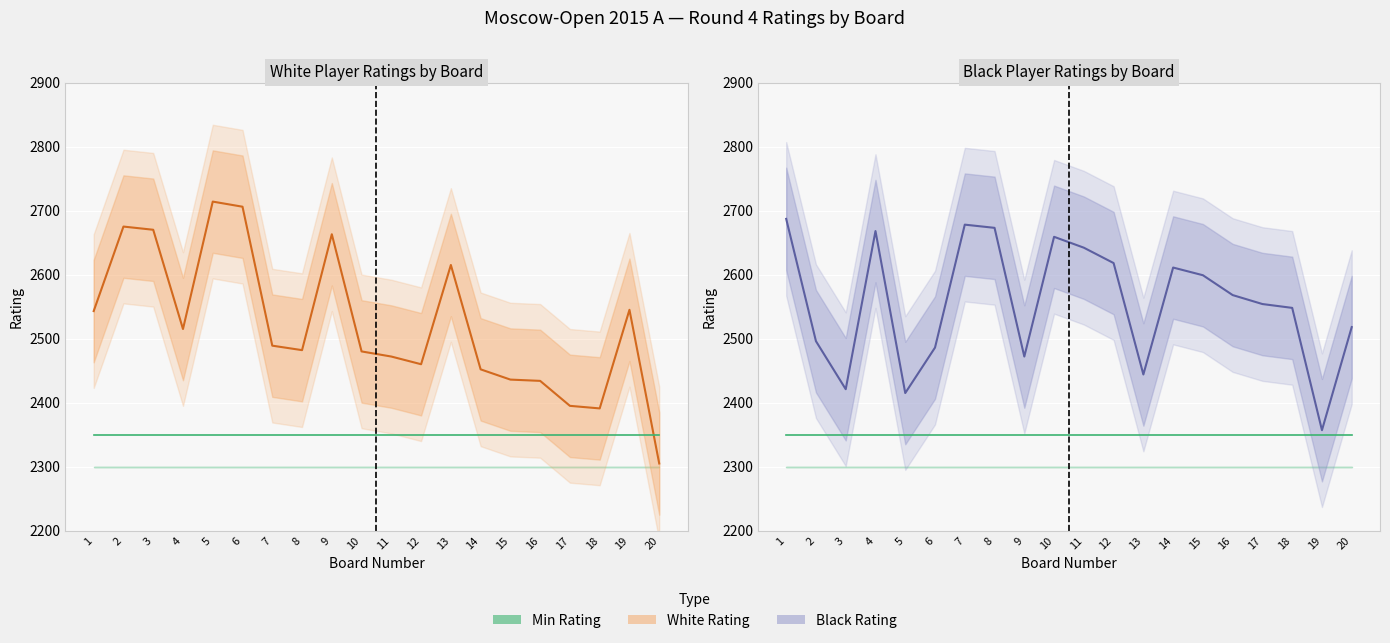

True or false: Black Rating and Min Rating cross at least once.

False